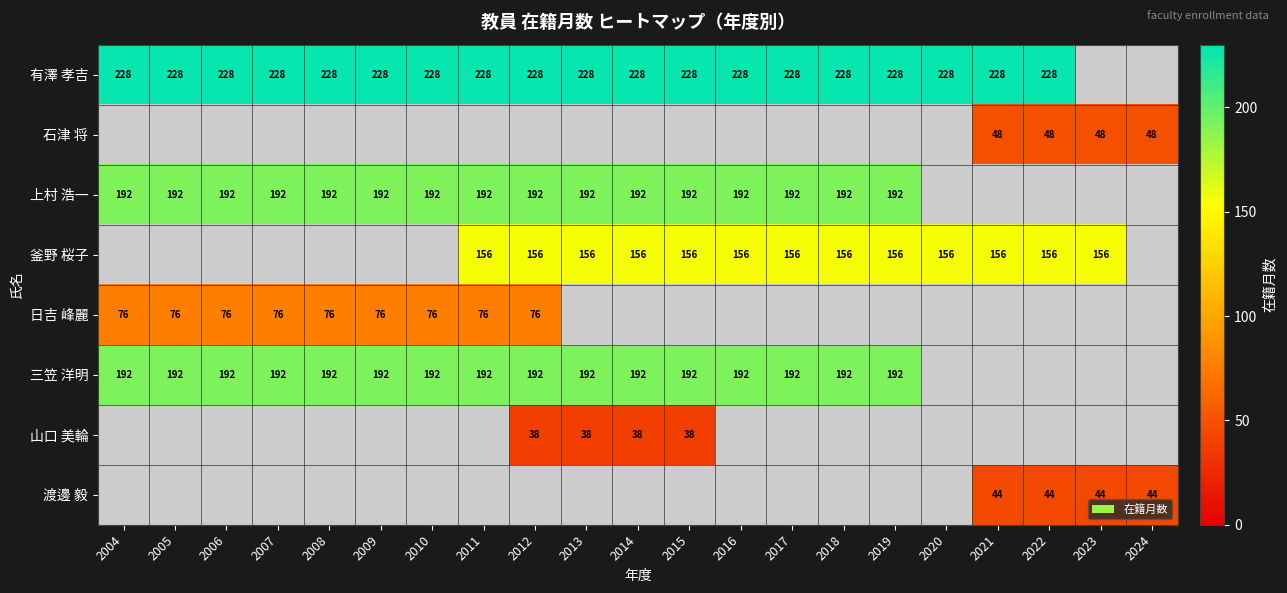

True or false: 三笠 洋明 has a value of 192 at 2010.

True